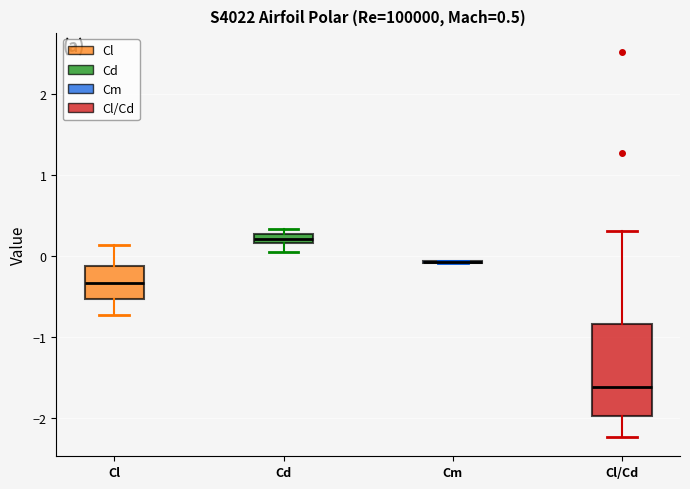

Comparing the boxes themselves (not the whiskers), which one is the tallest?

Cl/Cd